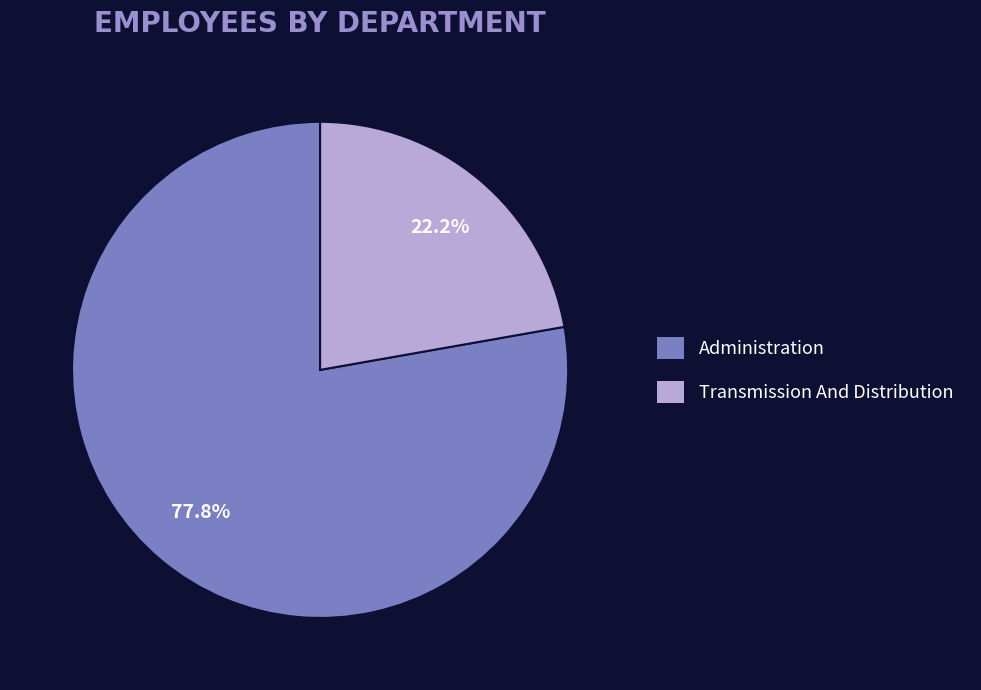

Is it true that Transmission And Distribution is 35% of the pie?

False